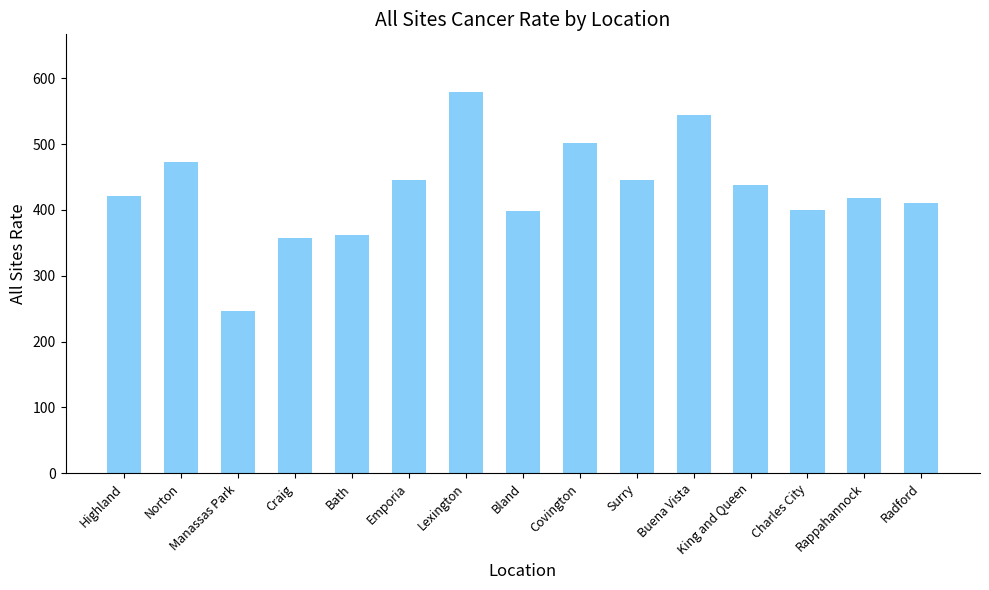

What is the value of the 7th bar from the left?

579.6